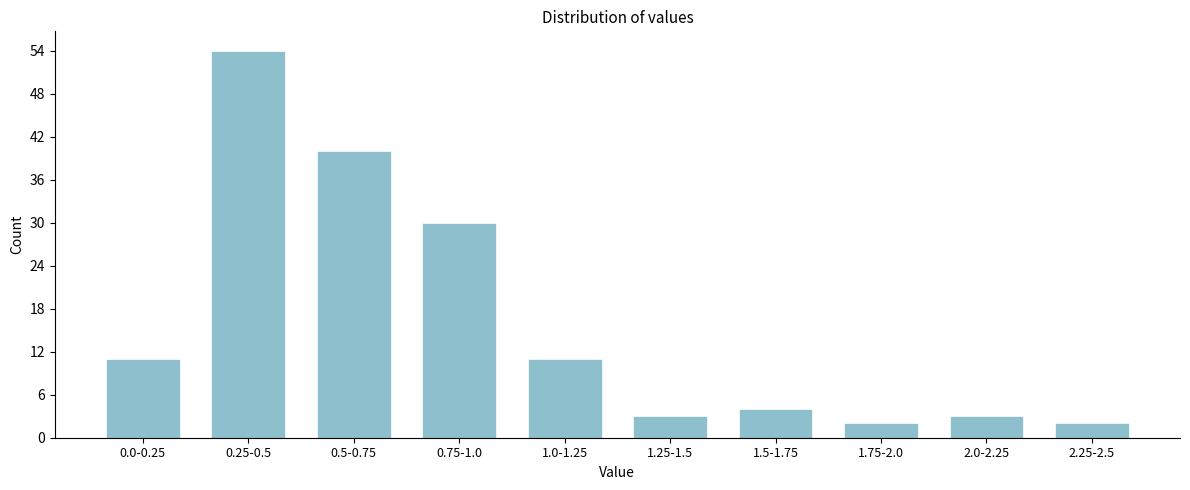

Reading right to left, extract all data points from this chart.

2	3	2	4	3	11	30	40	54	11